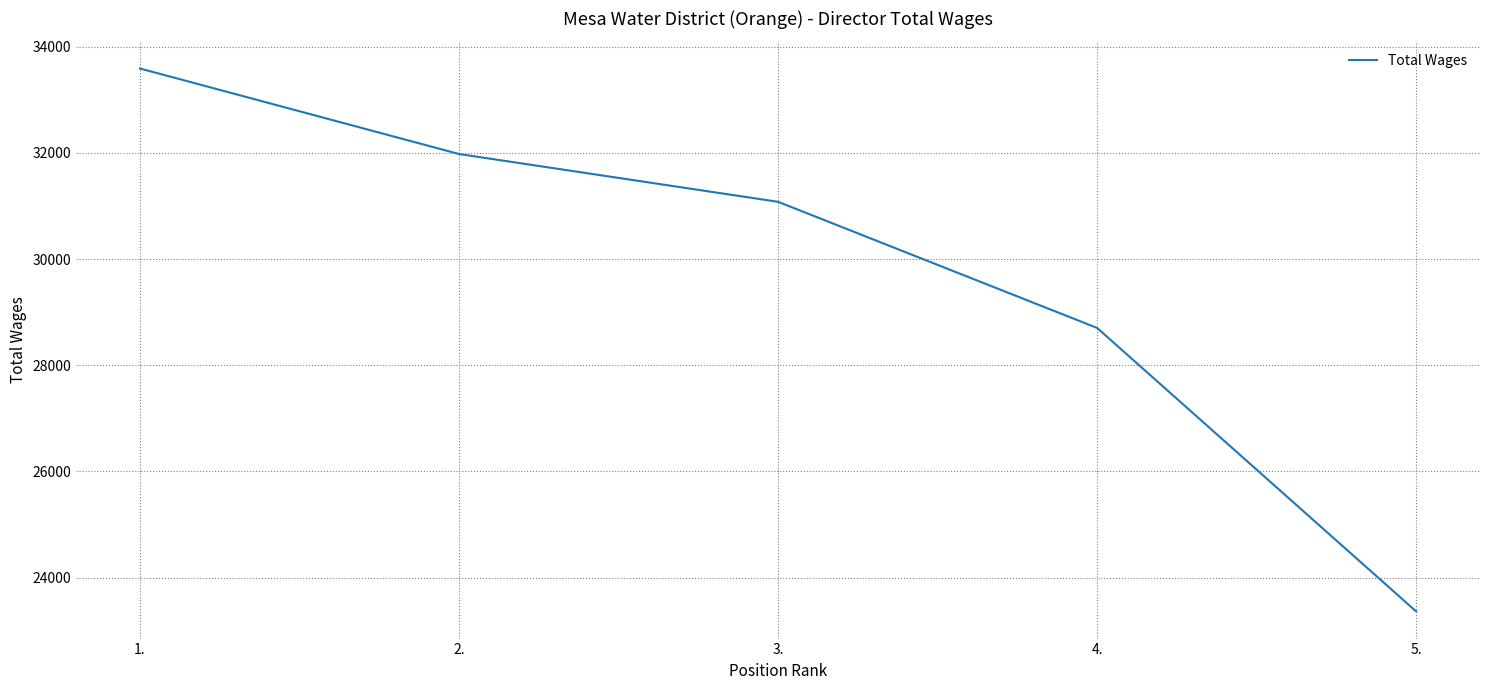

Does the chart display data point markers on the line(s)?

No